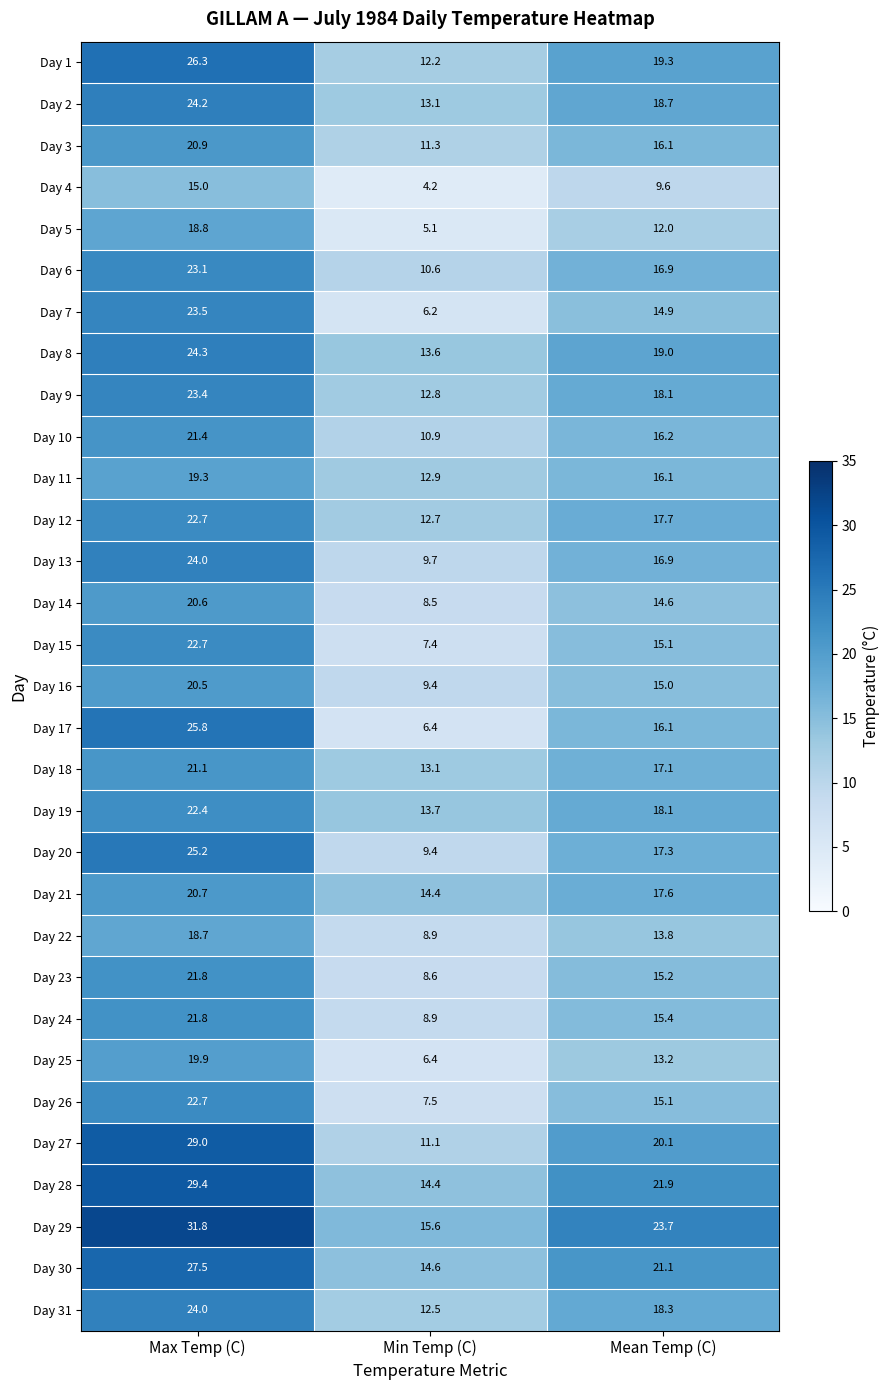

What is the difference between the second highest and minimum values in the Day 4 series?

5.4